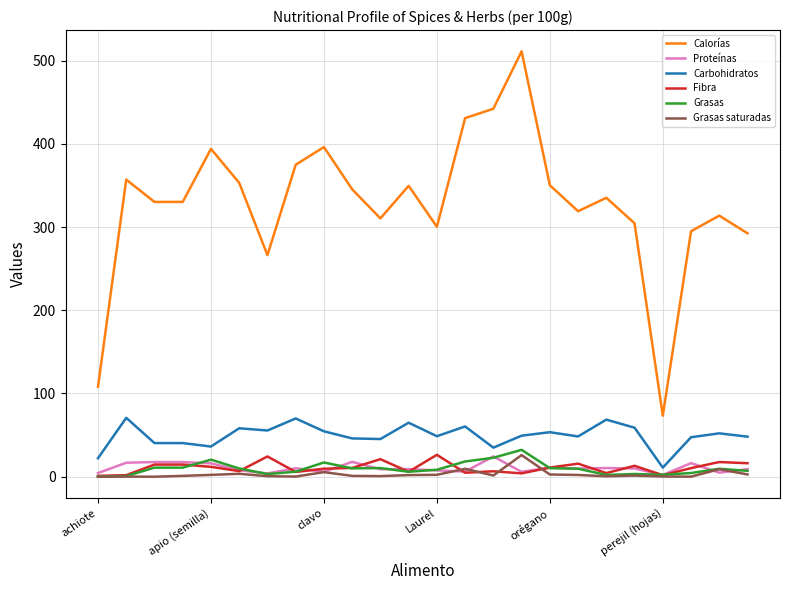

Which series has the largest range (max minus min)?

Calorías